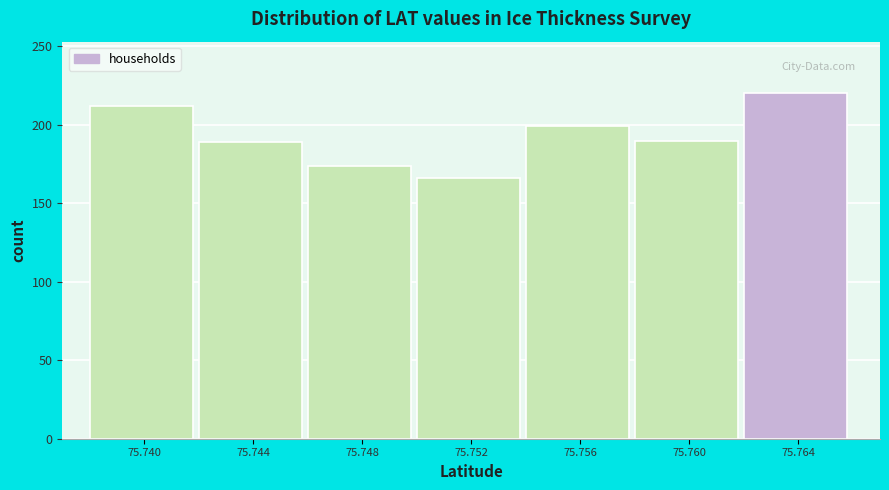

What is the change in value from 75.760 to 75.764?

+30